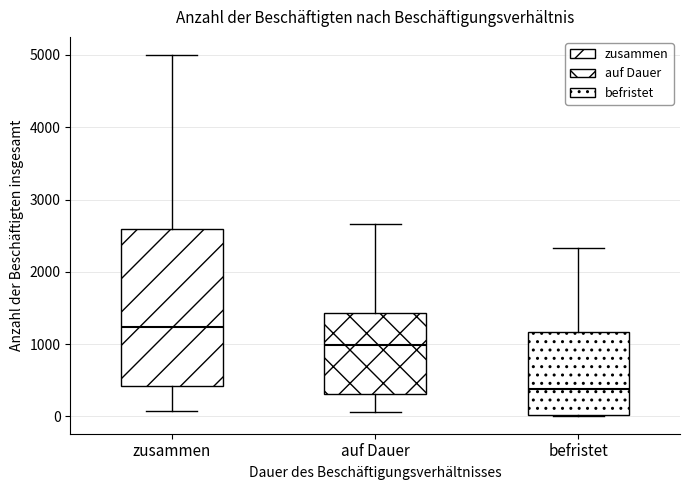

Which box's median line is the lowest?

befristet